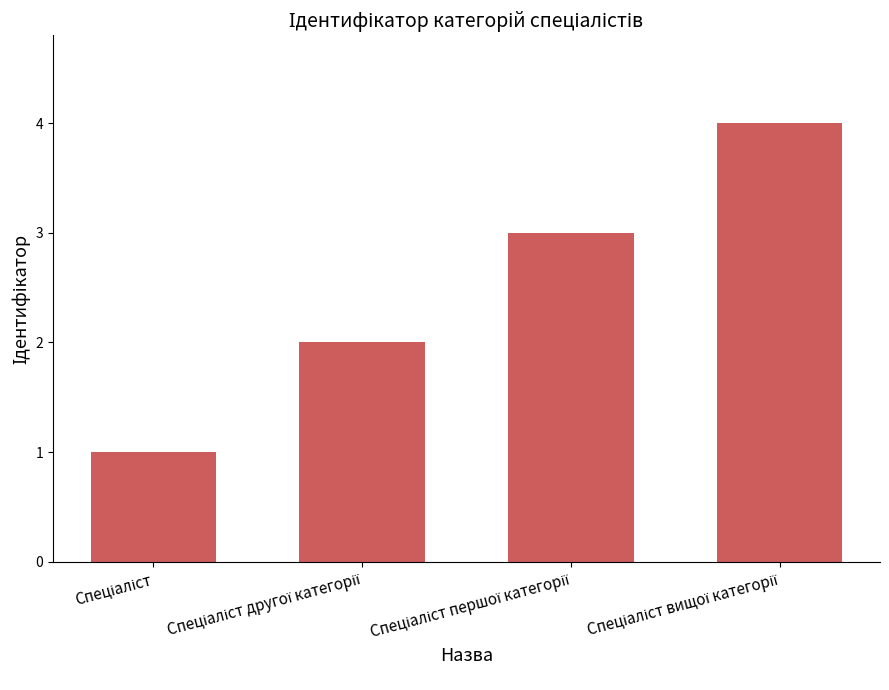

What is the sum of all values?

10